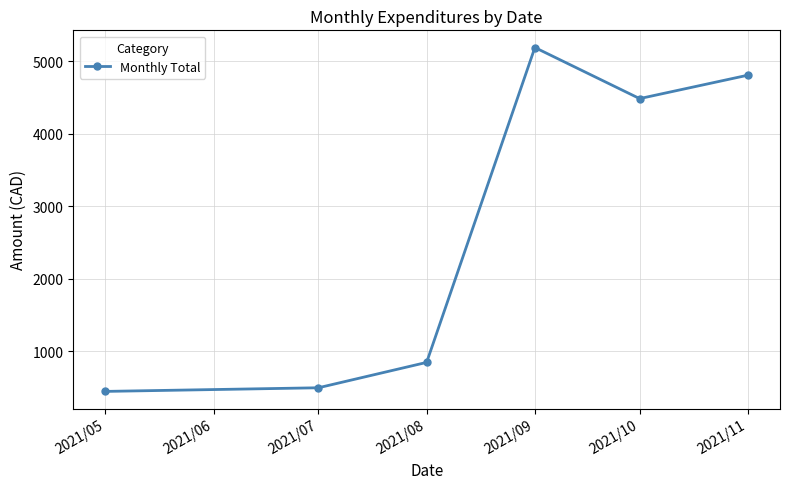

What is the difference between the values at 2021/07 and 2021/10?

3982.3